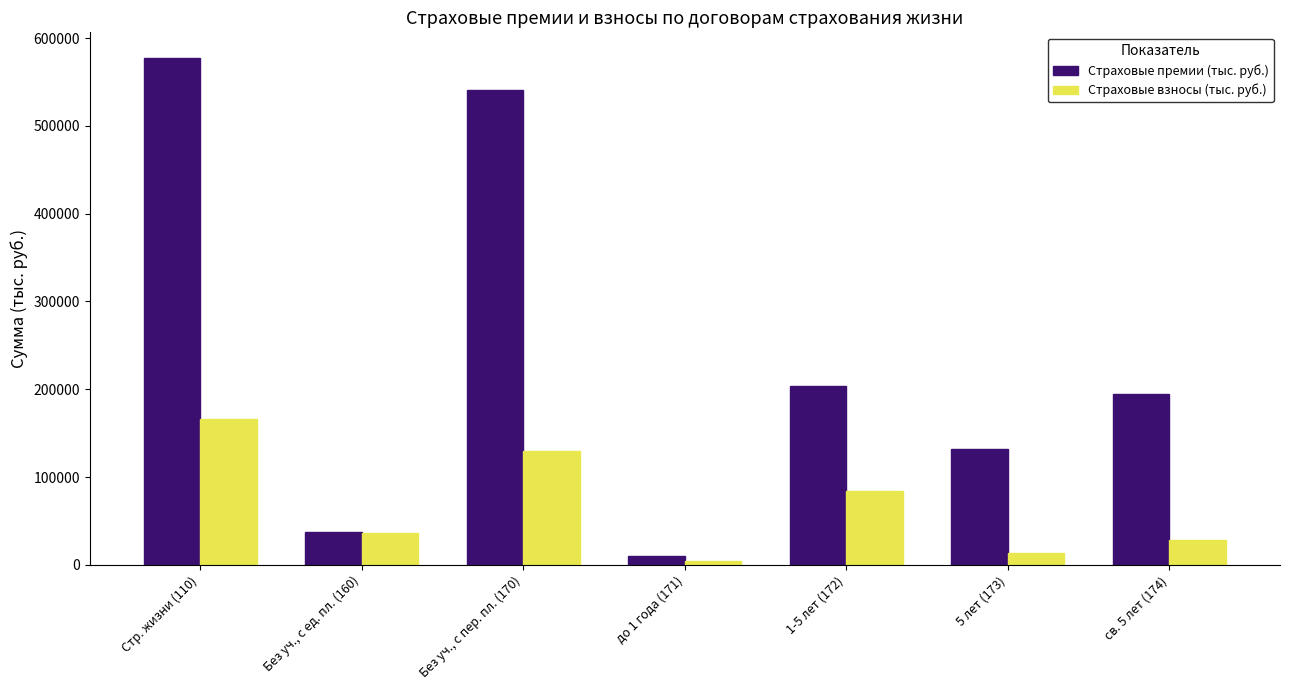

What is the value of the Страховые премии (тыс. руб.) bar at the 7th from the left?

194134.5